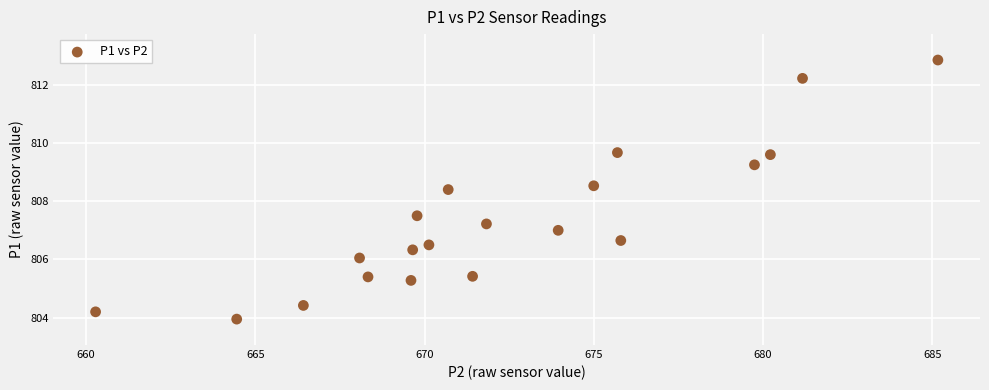

What is the range of Y values (max minus min)?

8.9